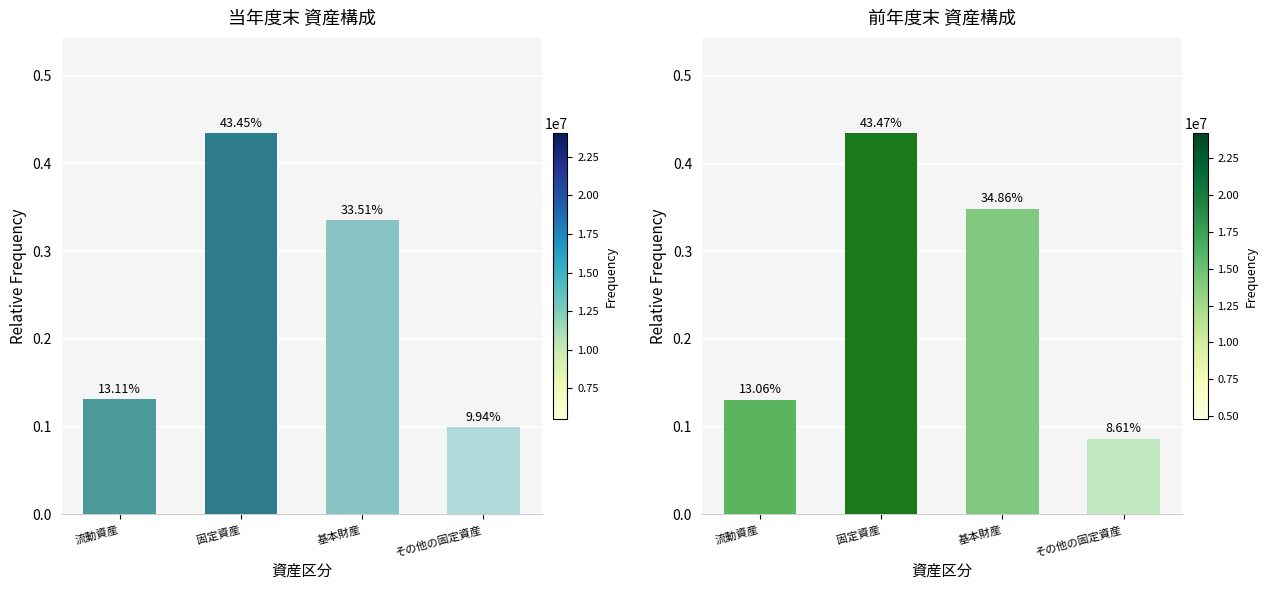

What is the sum of all 前年度末 values?

1.0